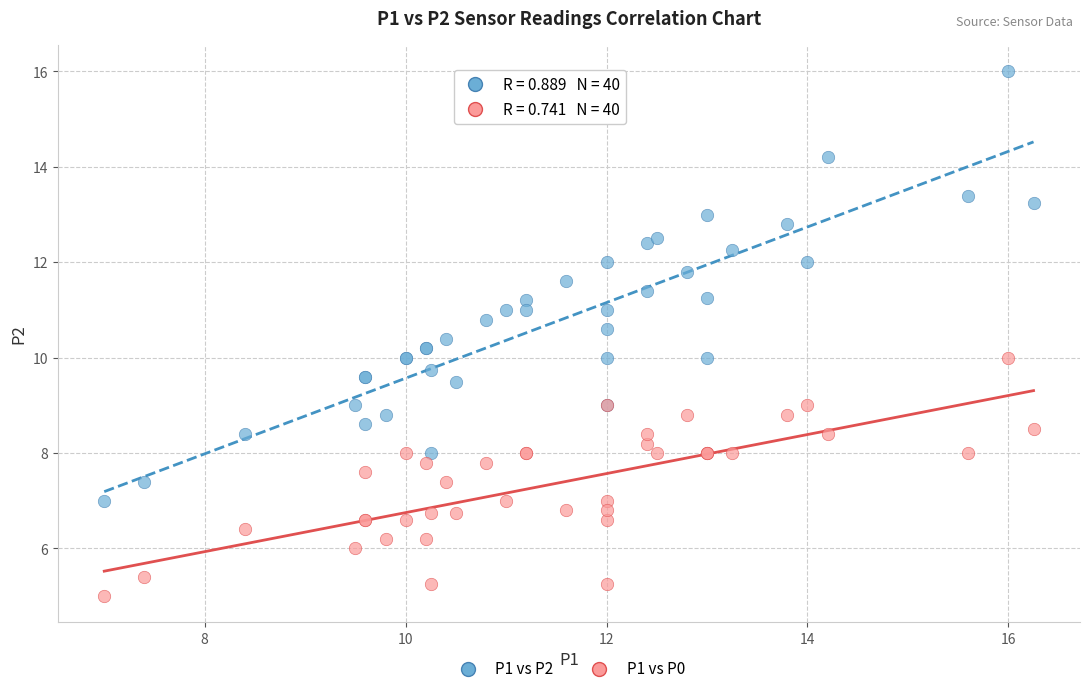

Which series has the largest Y range (max minus min)?

P1 vs P2